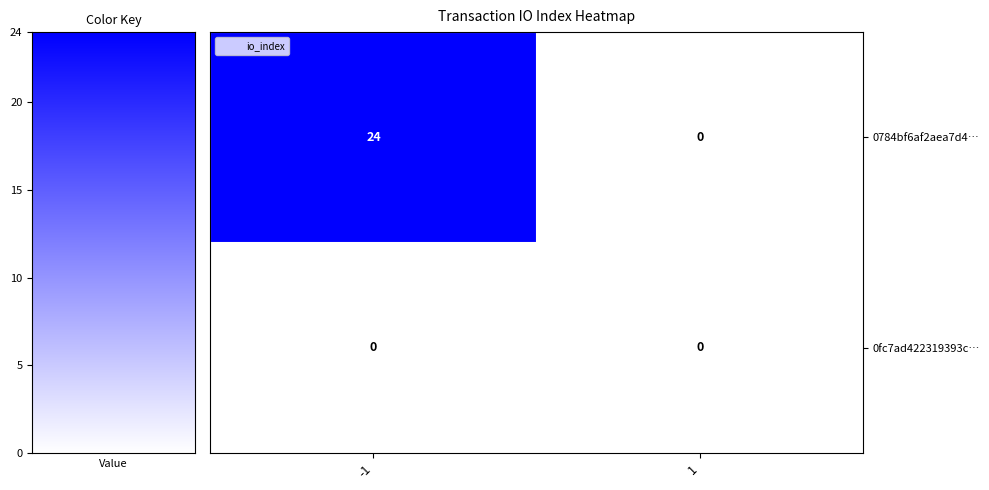

Which series changed the most between -1 and 1?

0784bf6af2aea7d4…